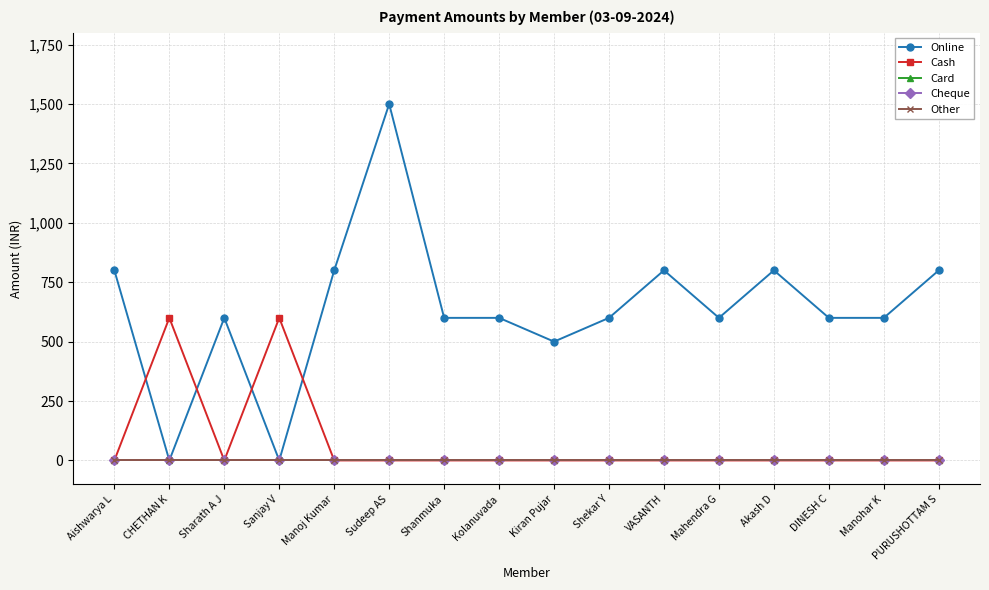

True or false: Card and Online cross at least once.

False